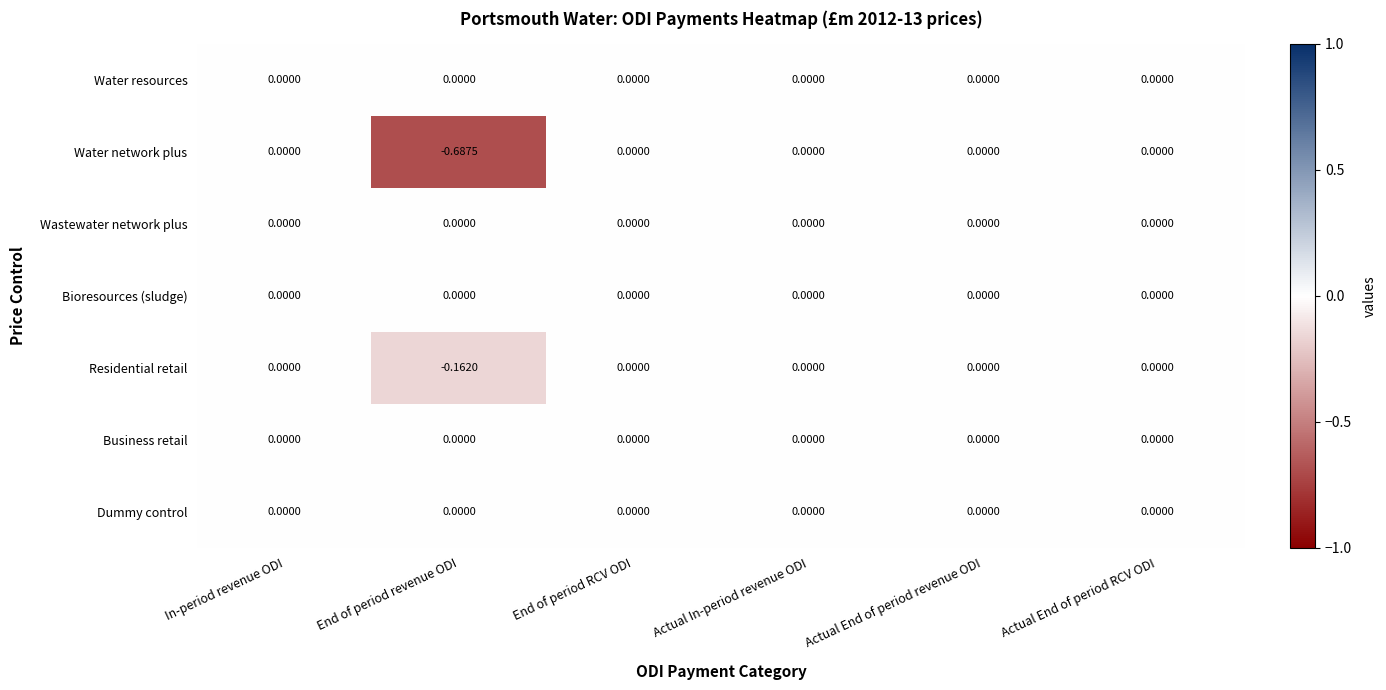

Which series has the largest range (max minus min)?

Water network plus